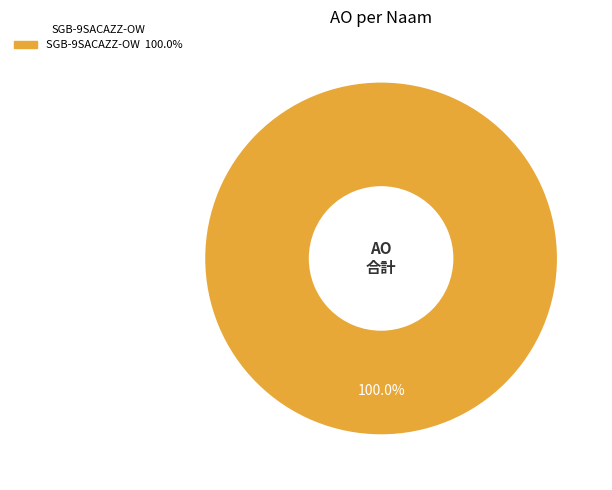

Does any single category account for the majority?

Yes